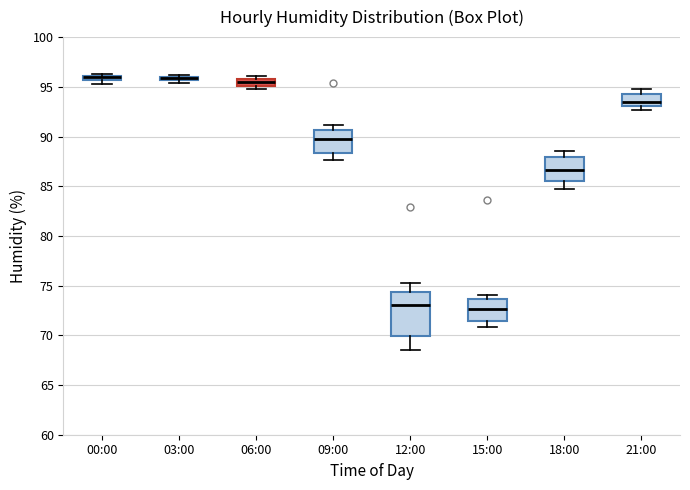

Which box is the tallest, from its lower edge to its upper edge?

12:00